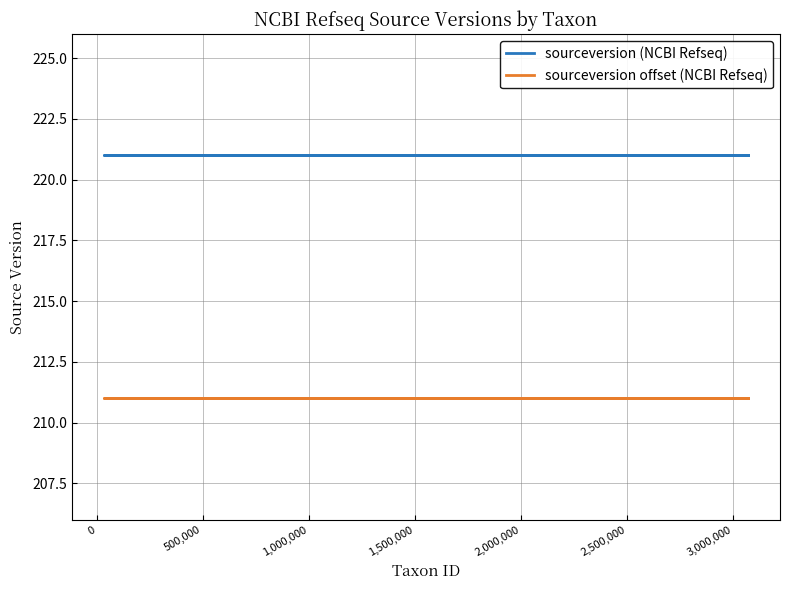

How many lines are shown in the chart?

2